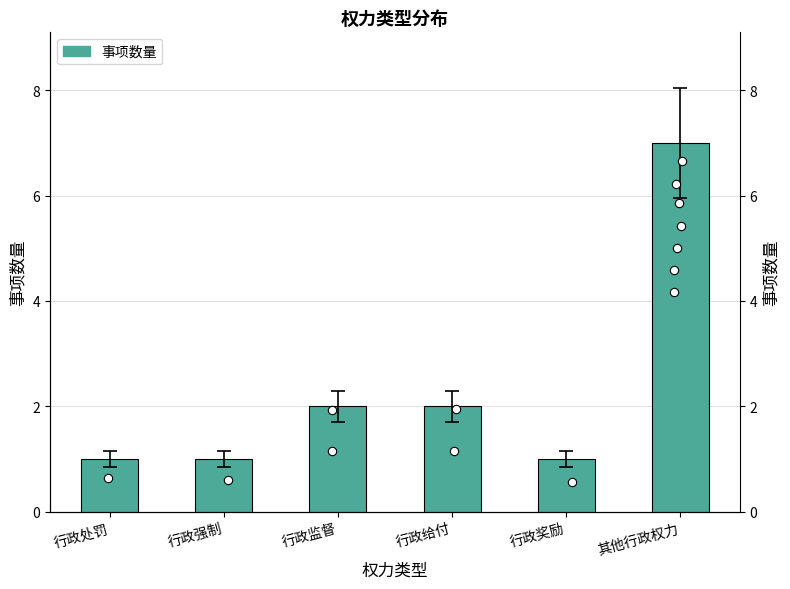

List the labels in order of value, largest first.

其他行政权力, 行政监督, 行政给付, 行政处罚, 行政强制, 行政奖励